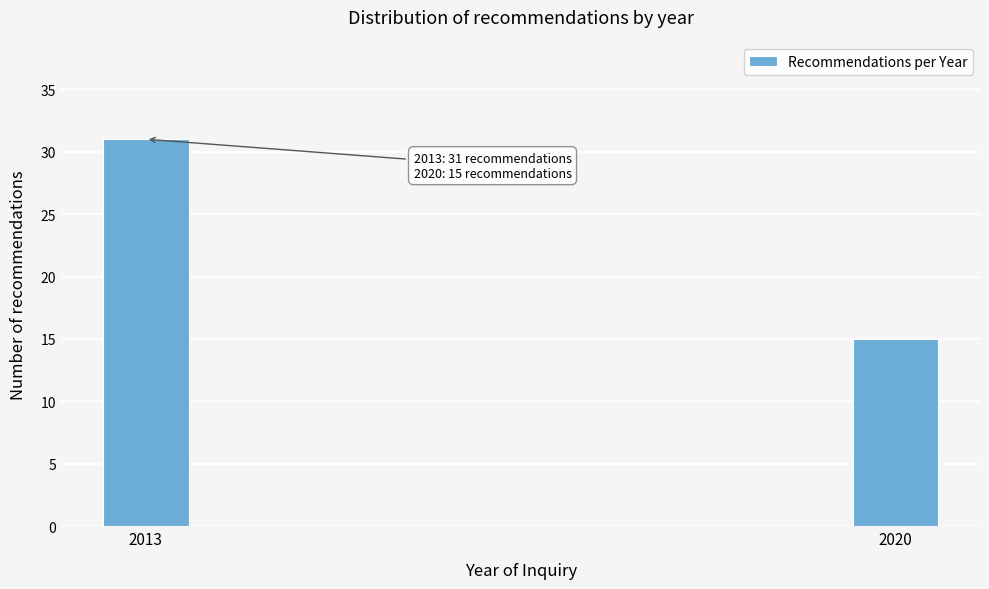

Reading left to right, transcribe all the data shown in this chart.

2013=31	2020=15